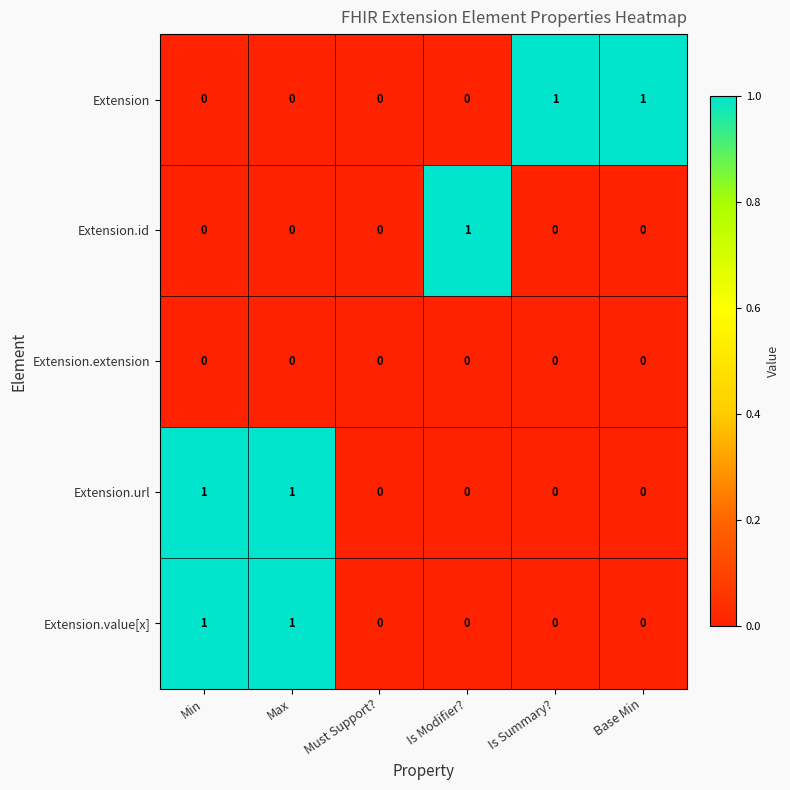

How many values in the Extension.value[x] series exceed 0?

2